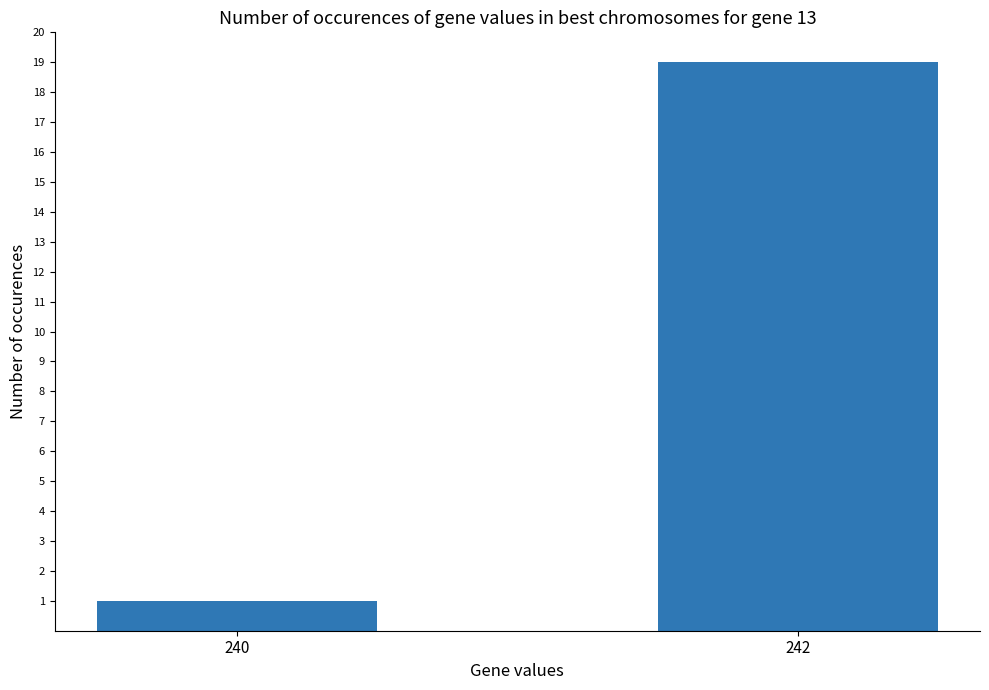

What is the value of the 1st bar from the left?

1